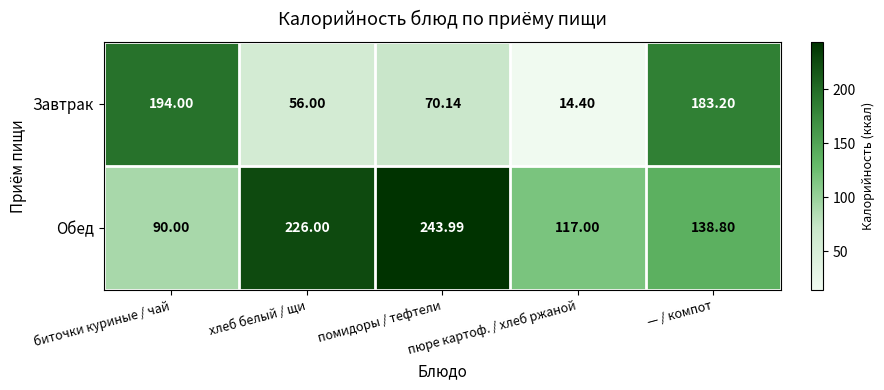

Rank the series by their average value, from lowest to highest.

Завтрак, Обед